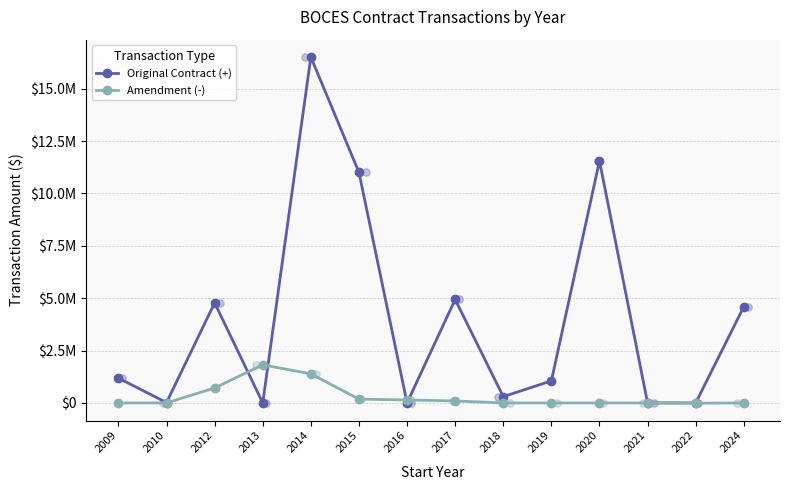

Is the value of Original Contract (+) at 2024 greater than the value of Amendment (-) at 2013?

Yes